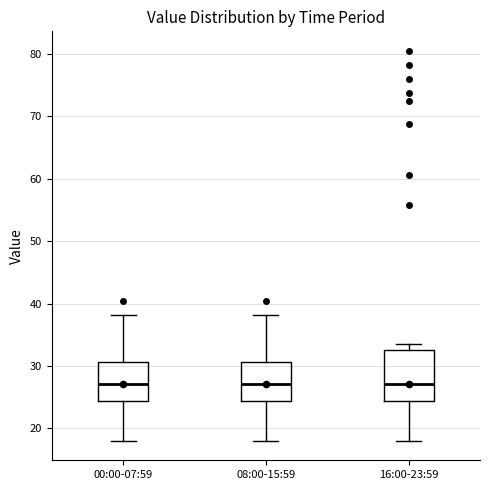

Where is the lower edge of the box for 16:00-23:59 on the y-axis? The values are not printed on the chart, so give them approximately, as read against the axis.

24